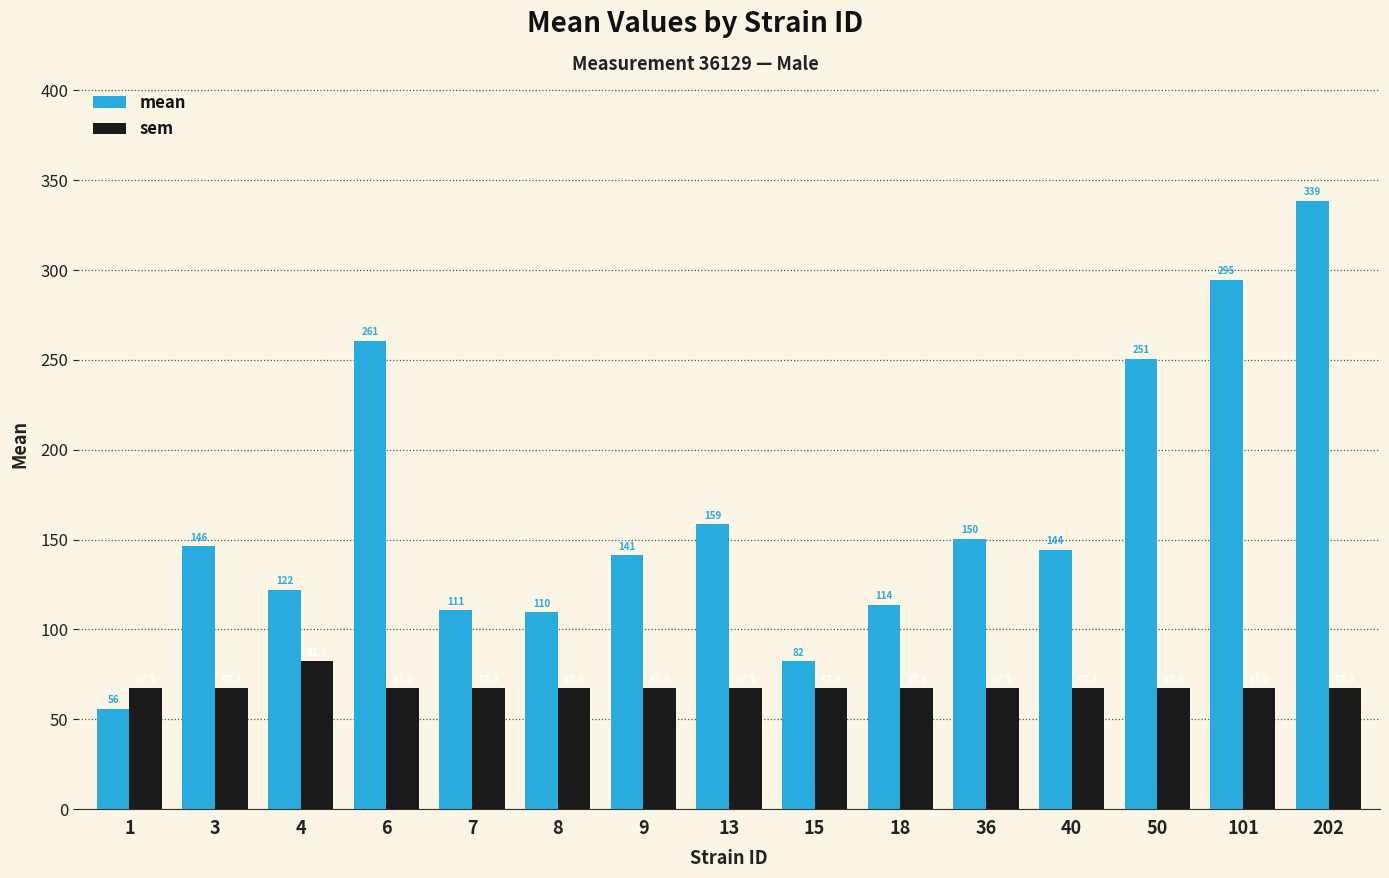

Between 8 and 13, which series saw the biggest shift?

mean